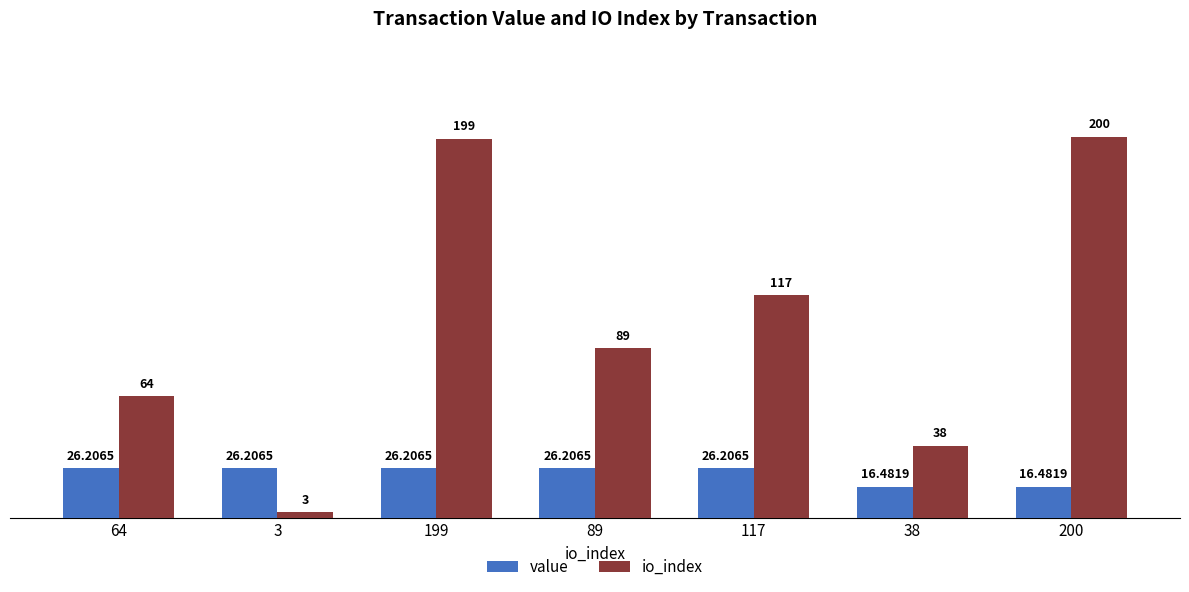

What is the smallest value displayed?

3.0